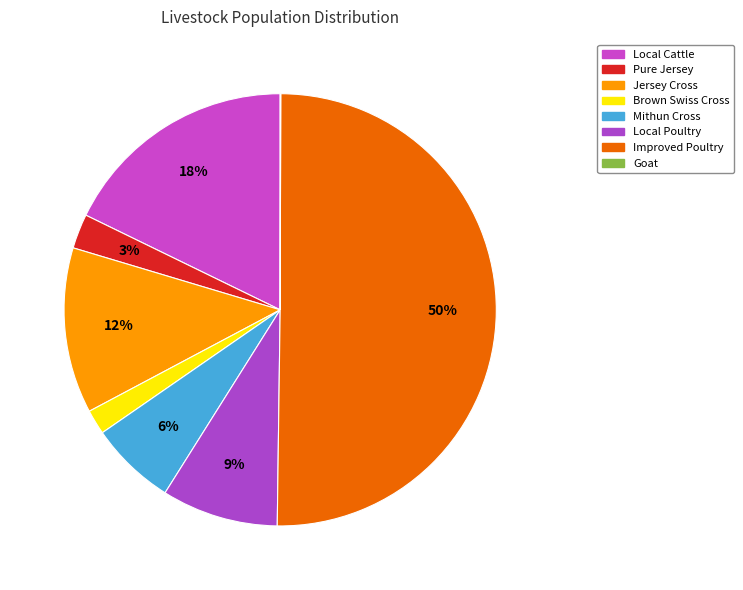

To the nearest percent, what portion does Mithun Cross represent?

6%